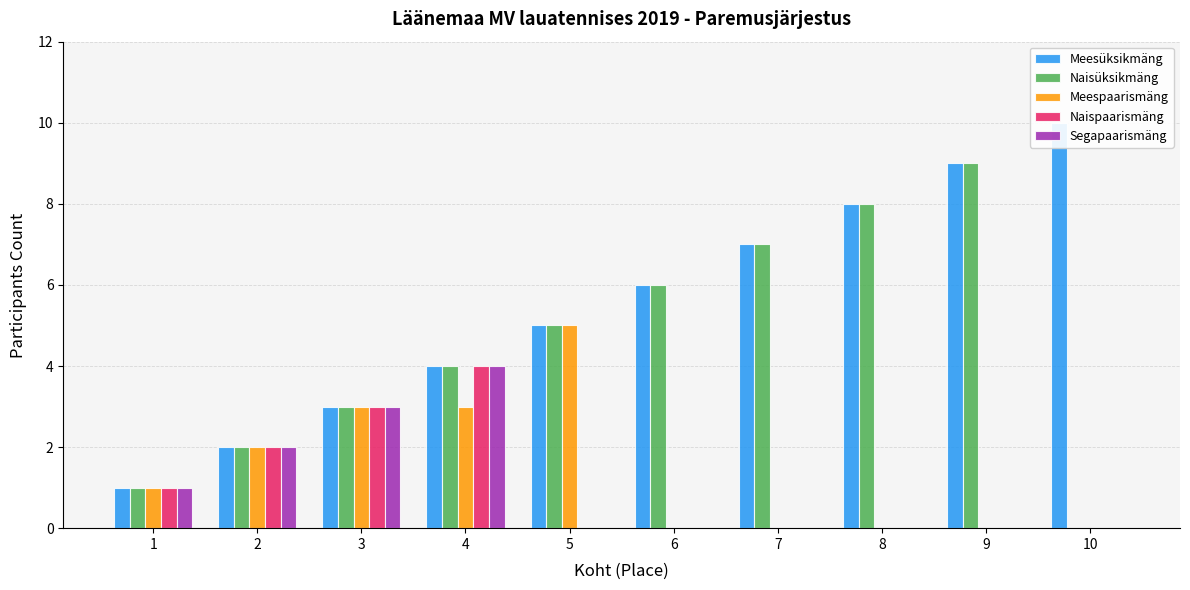

Which series has the largest range (max minus min)?

Meesüksikmäng